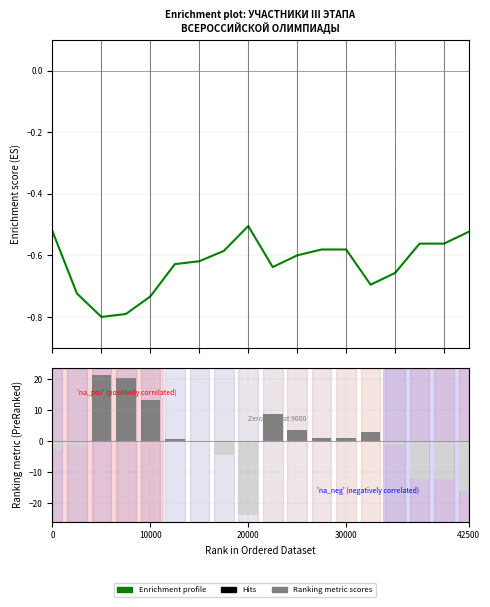

What is the minimum value for Ranking metric scores?

-23.6